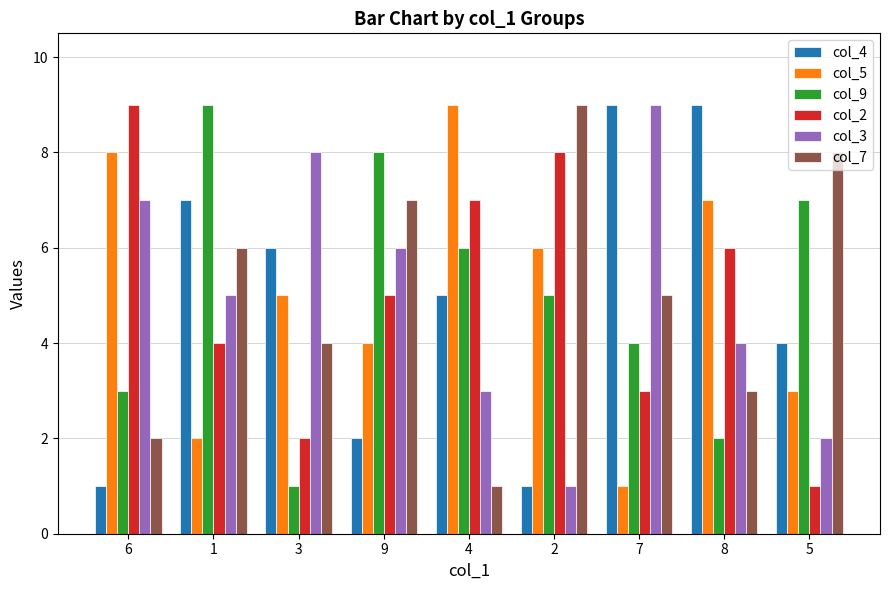

At which category is the sum across all series the highest?

1